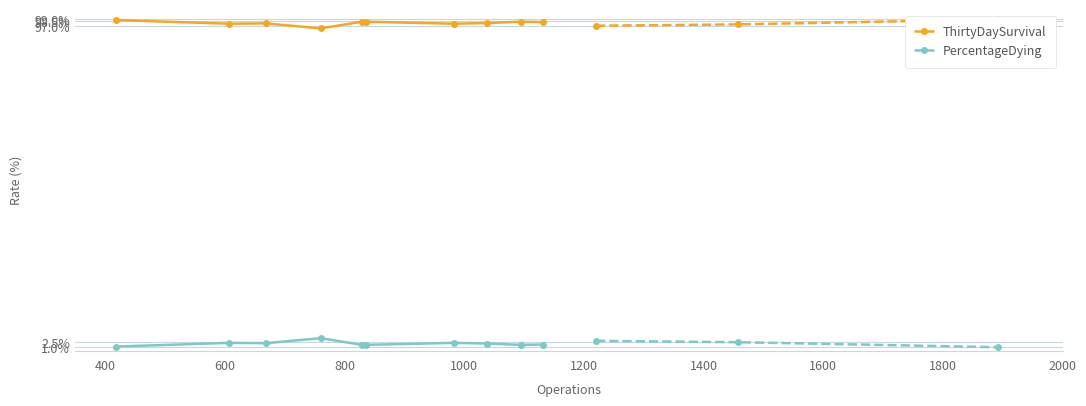

What is the value of the ThirtyDaySurvival point at the 6th from the left?

98.3